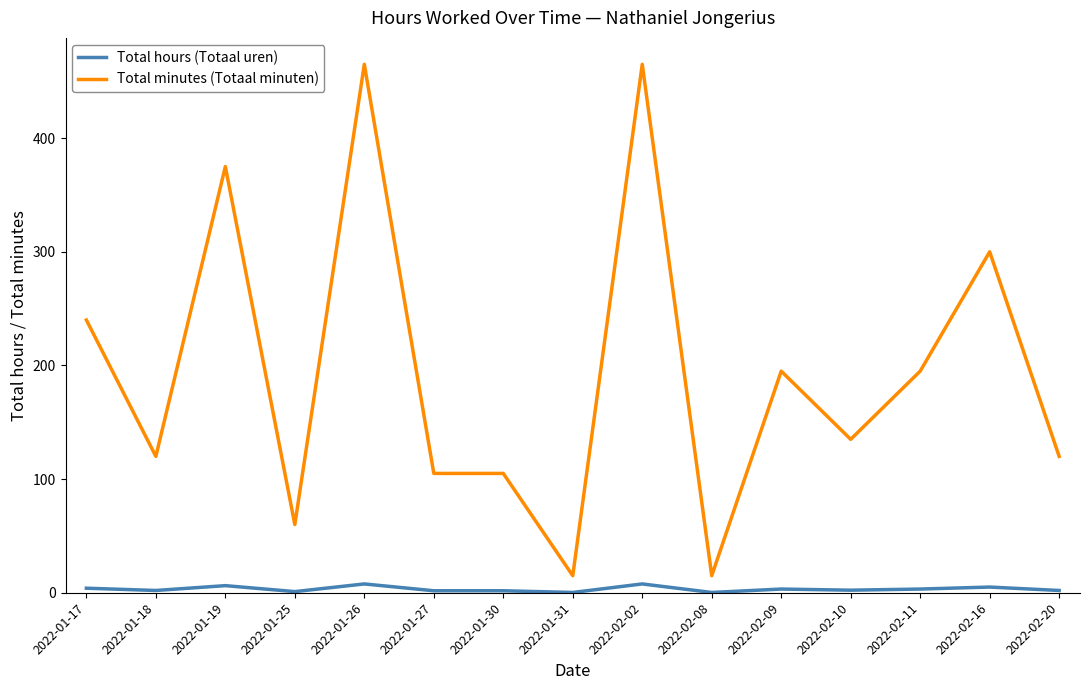

List the series in order of their peak value, highest first.

Total minutes (Totaal minuten), Total hours (Totaal uren)